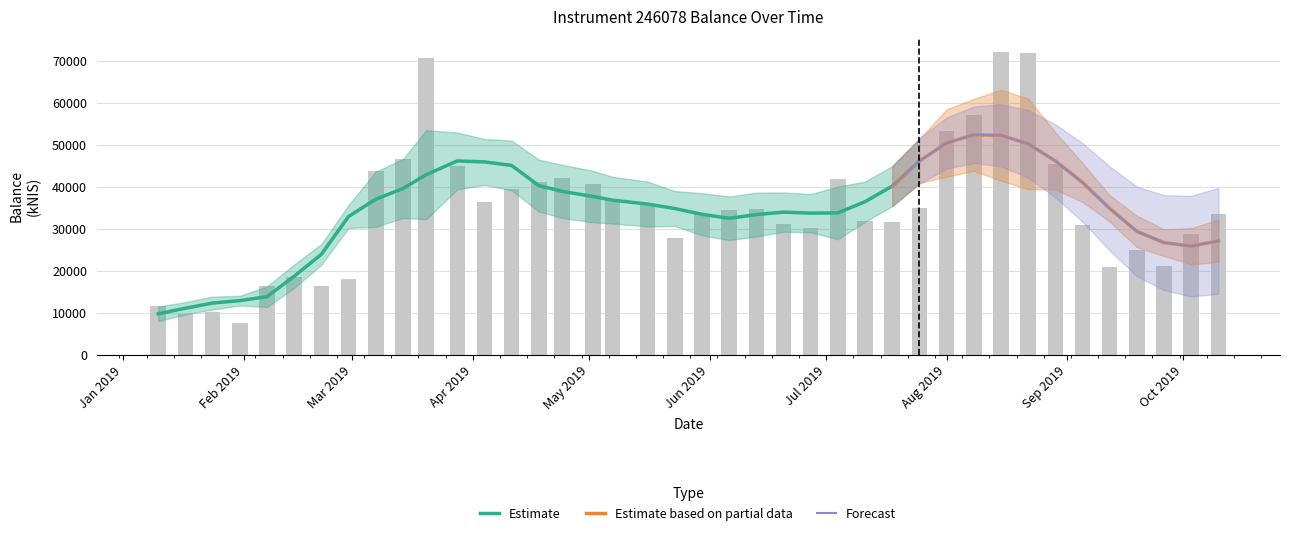

Which has a higher value, 2019-04-11 or 2019-04-04?

2019-04-11